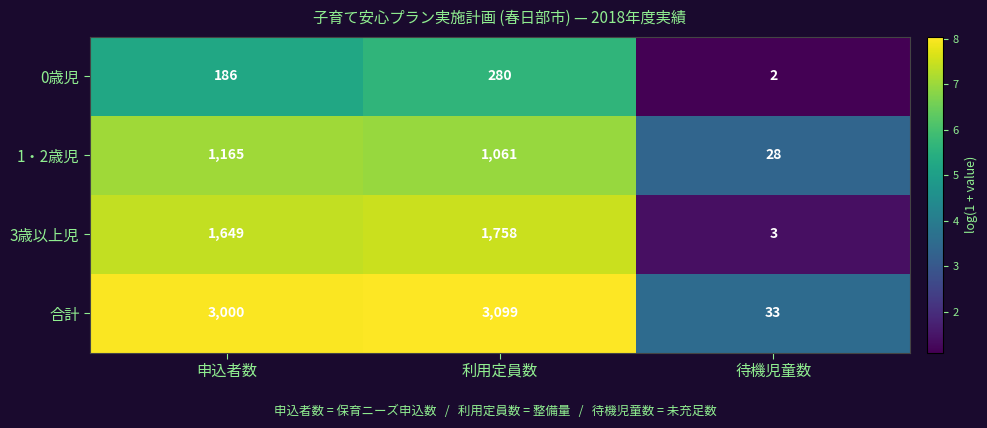

Where is 1・2歳児 nearest to the value 596?

利用定員数